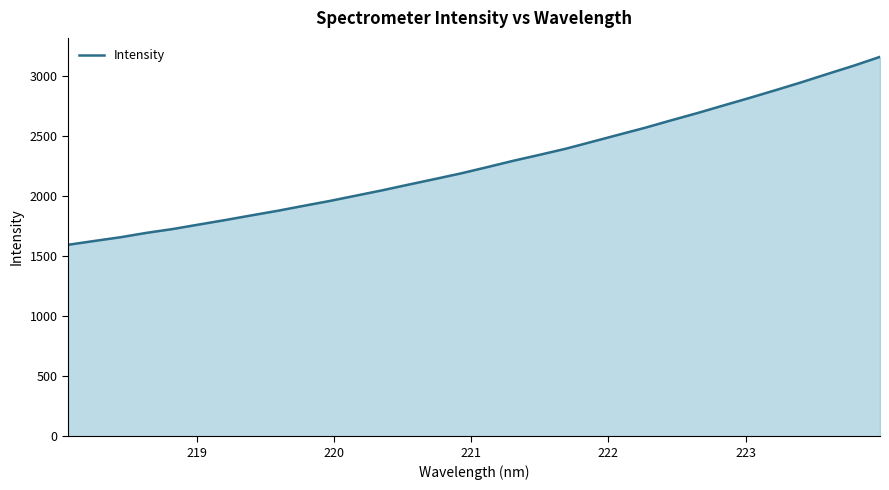

What is the difference between the maximum and minimum values?

1563.4